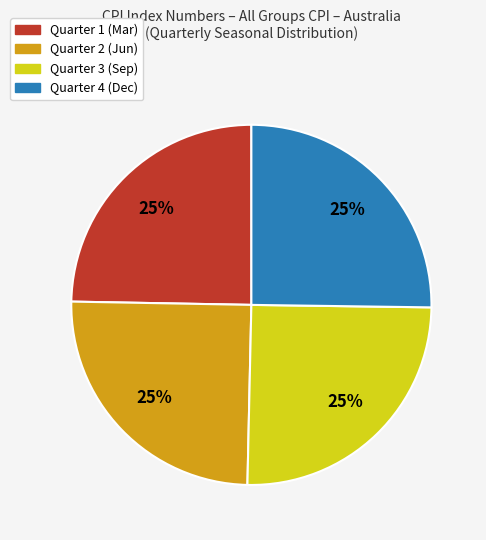

Is there a majority slice in this chart?

No